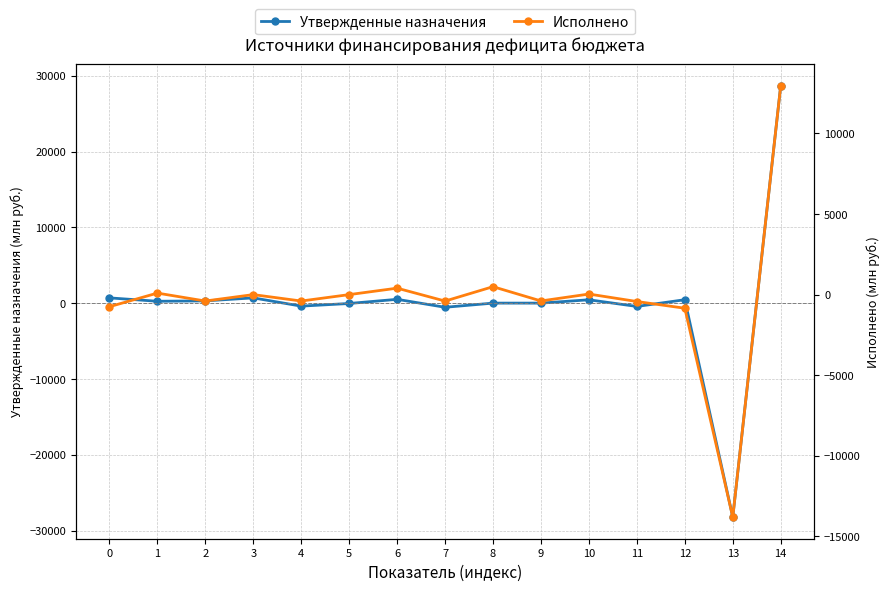

What is the total value across all series at 1?

338.8